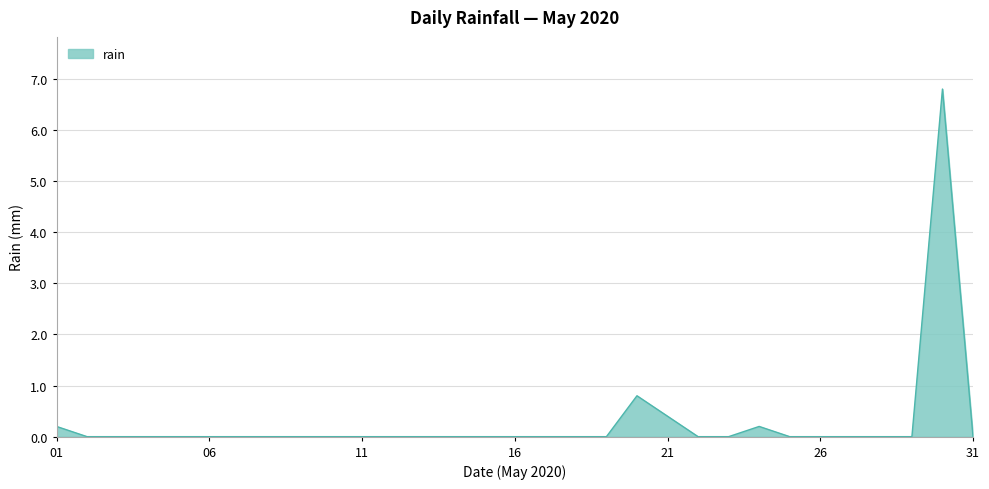

What is the maximum value shown in the chart?

6.8